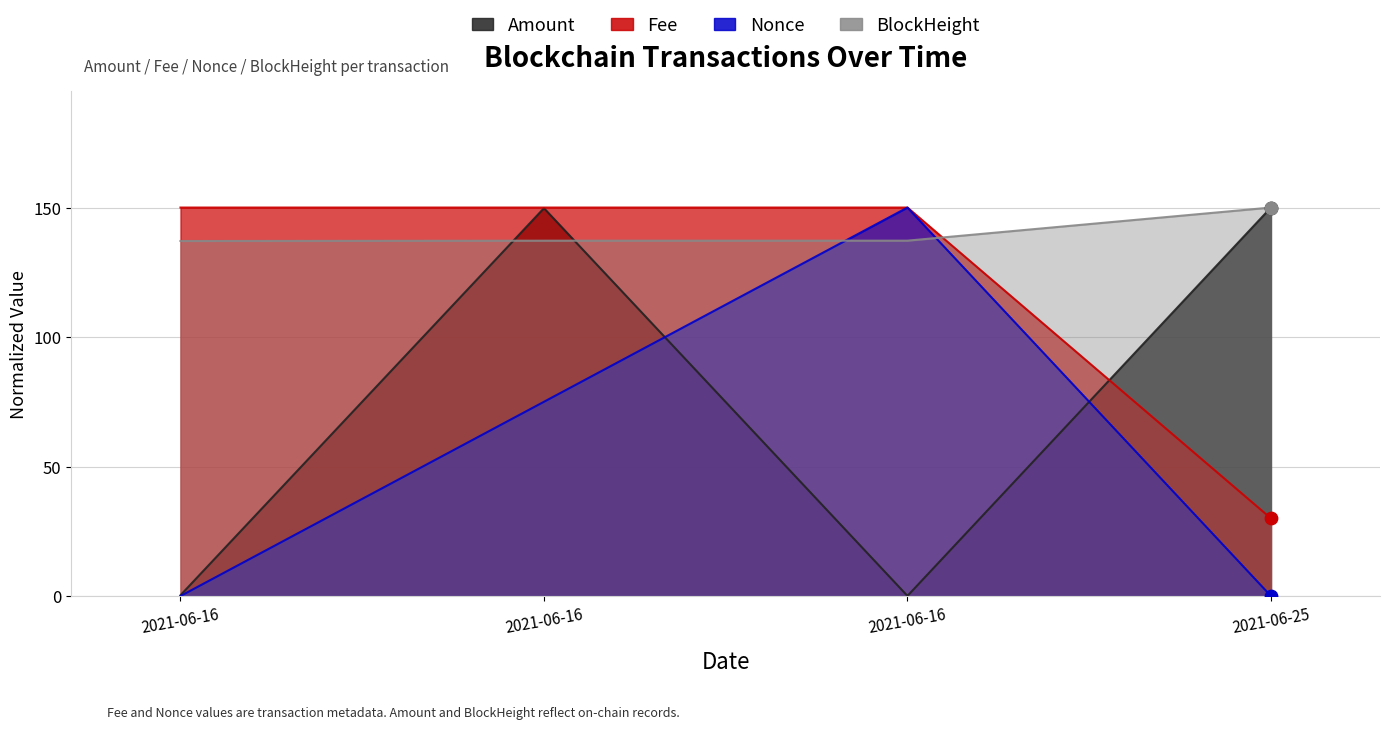

Is the value of BlockHeight at 2021-06-16 greater than the value of Nonce at 2021-06-16?

Yes